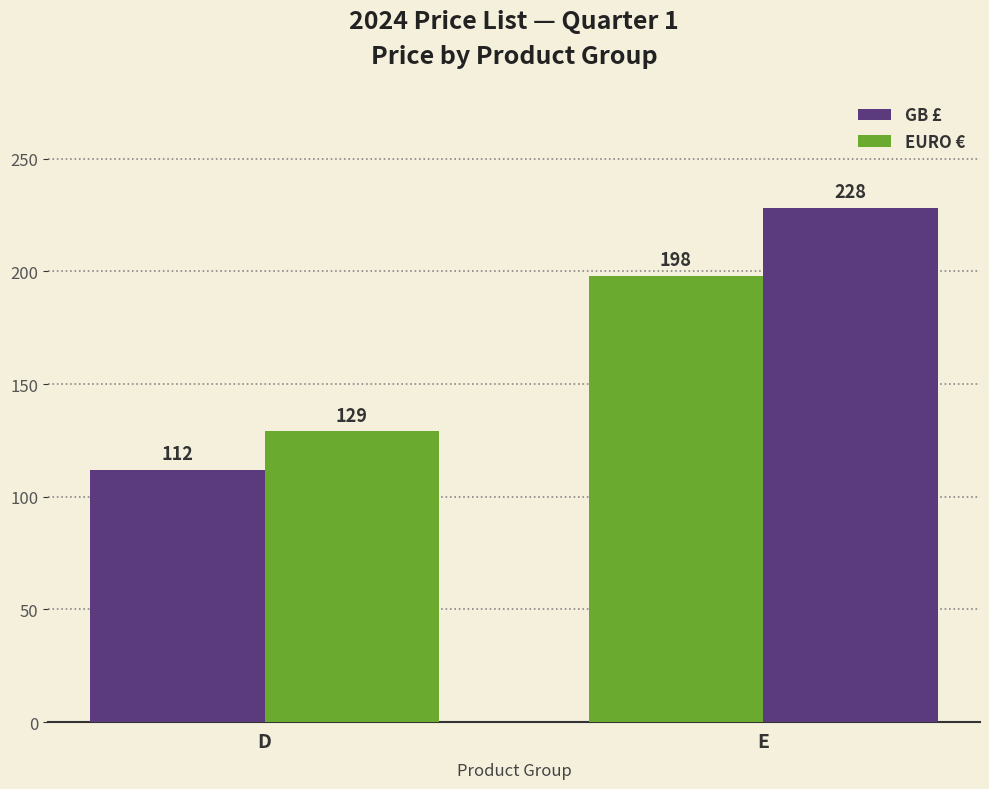

Are the bars horizontal?

No